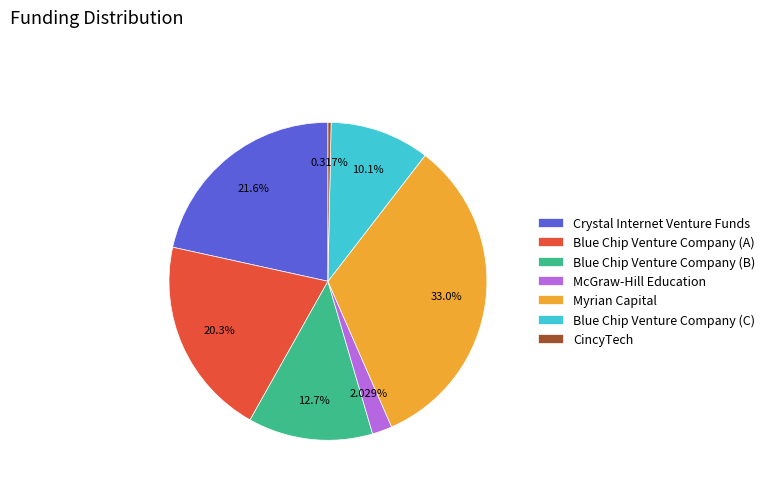

Which has a higher value, Myrian Capital or Blue Chip Venture Company (B)?

Myrian Capital